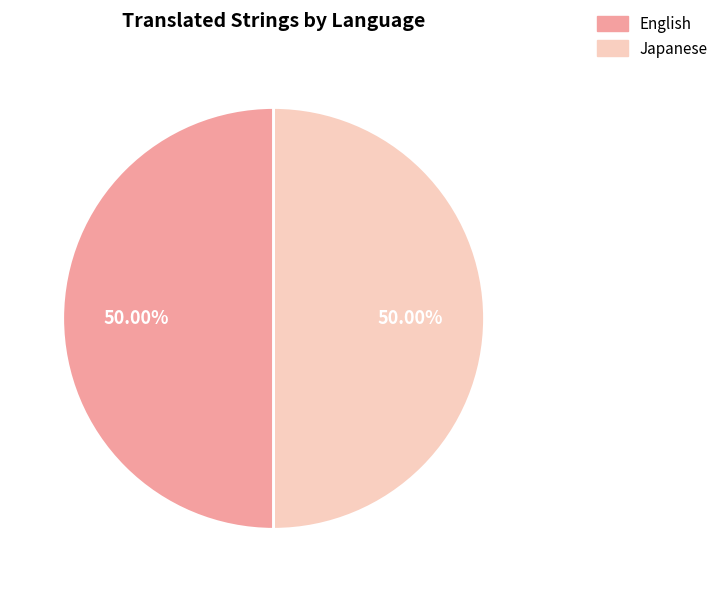

Approximately how many times larger is the value at English compared to Japanese?

1.0